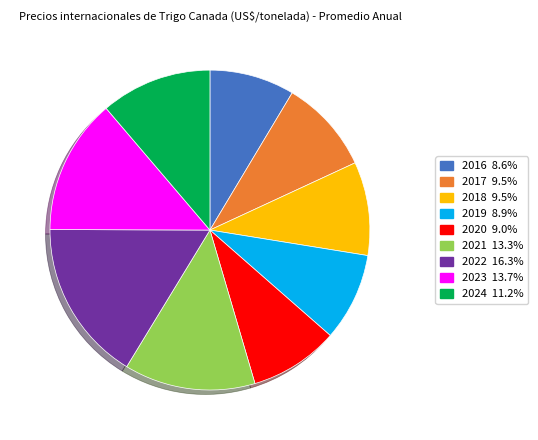

Is there a majority slice in this chart?

No